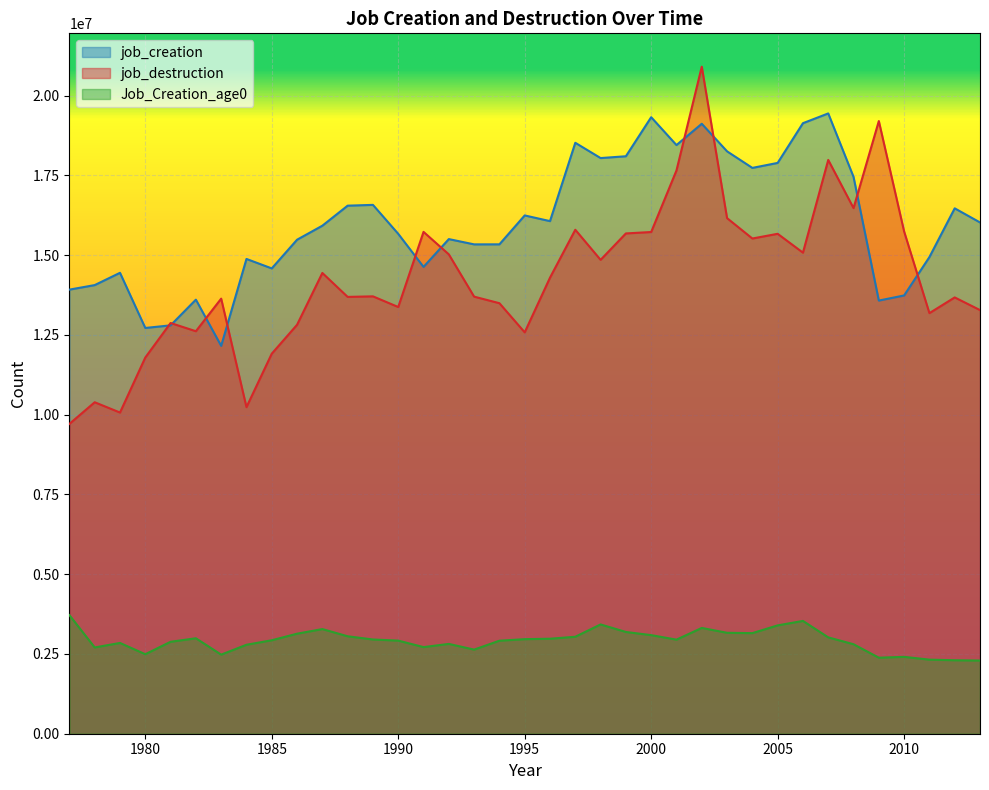

The value of Job_Creation_age0 at 1996 is 2977660. True or false?

True